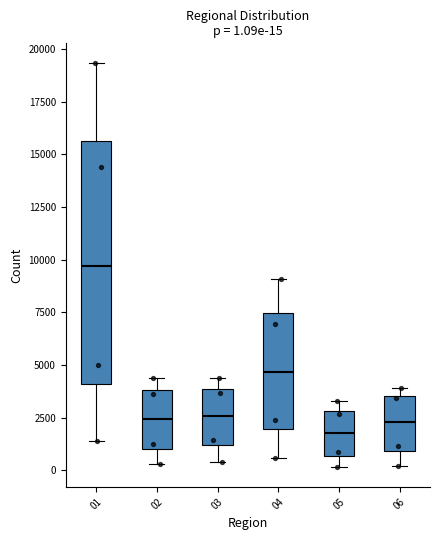

Which box is the tallest, from its lower edge to its upper edge?

01